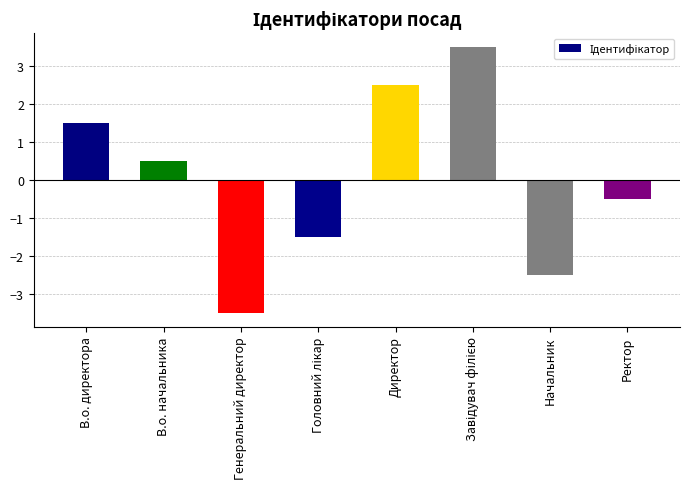

What is the label of the 1st bar from the right?

Ректор